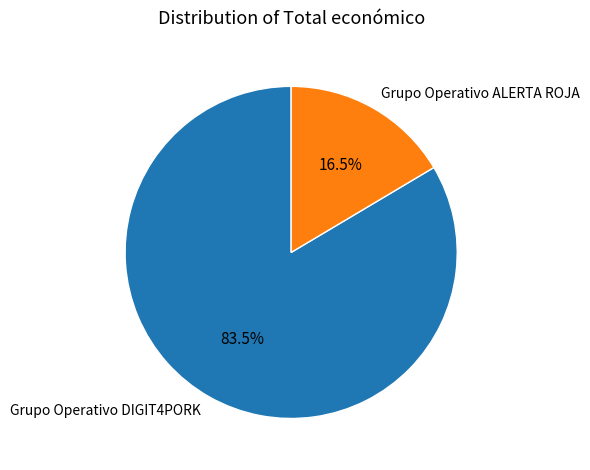

Which slice is the smallest?

Grupo Operativo ALERTA ROJA